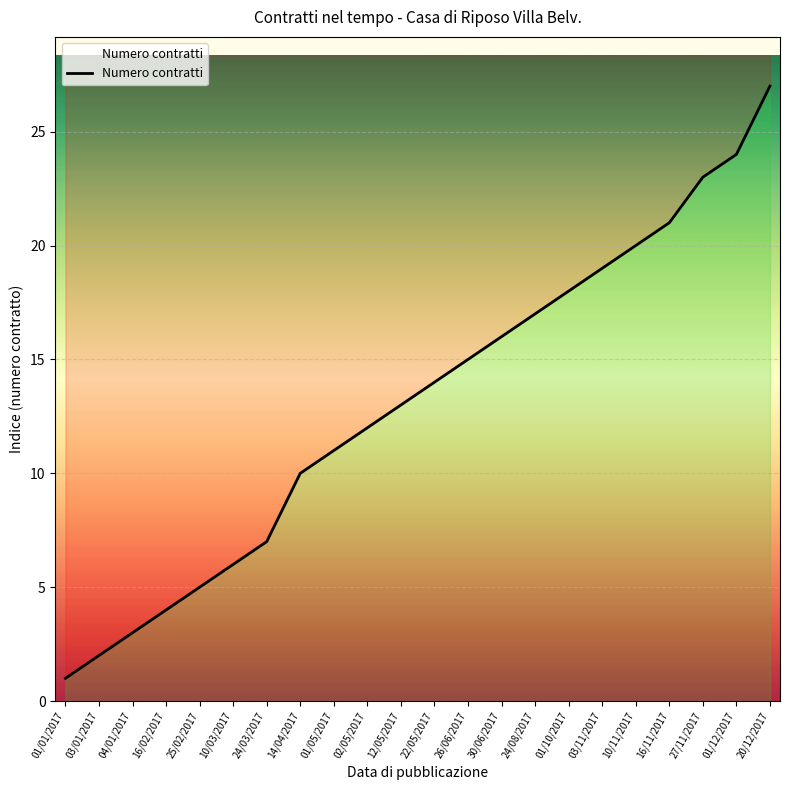

Reading right to left, what are all the values shown in this chart?

27	24	23	21	20	19	18	17	16	15	14	13	12	11	10	7	6	5	4	3	2	1